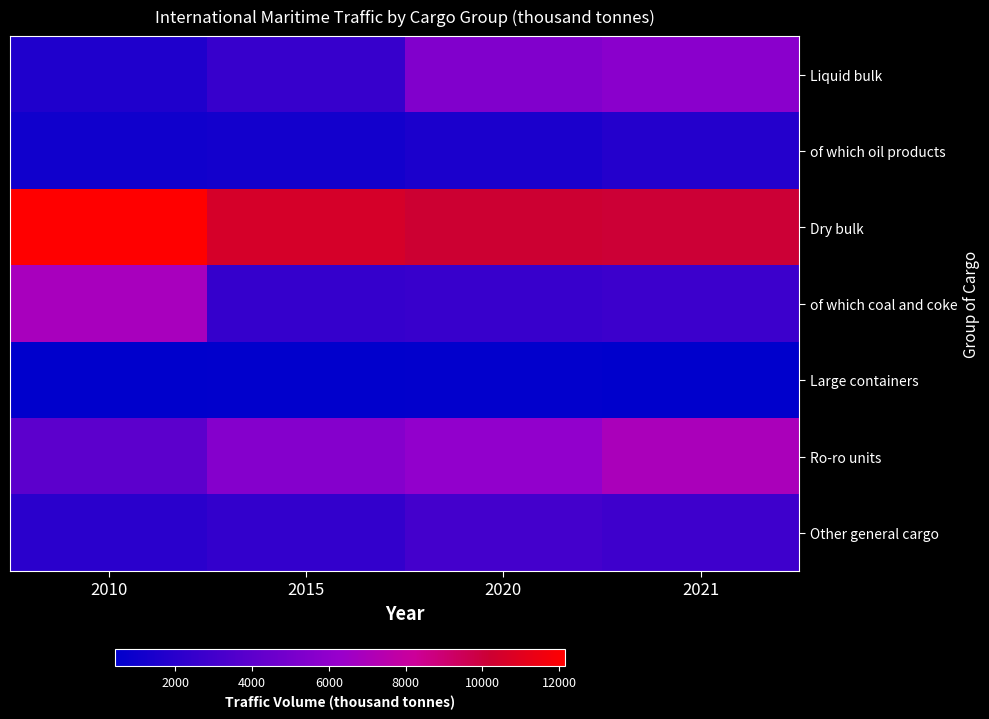

What is the smallest value displayed?

423.4